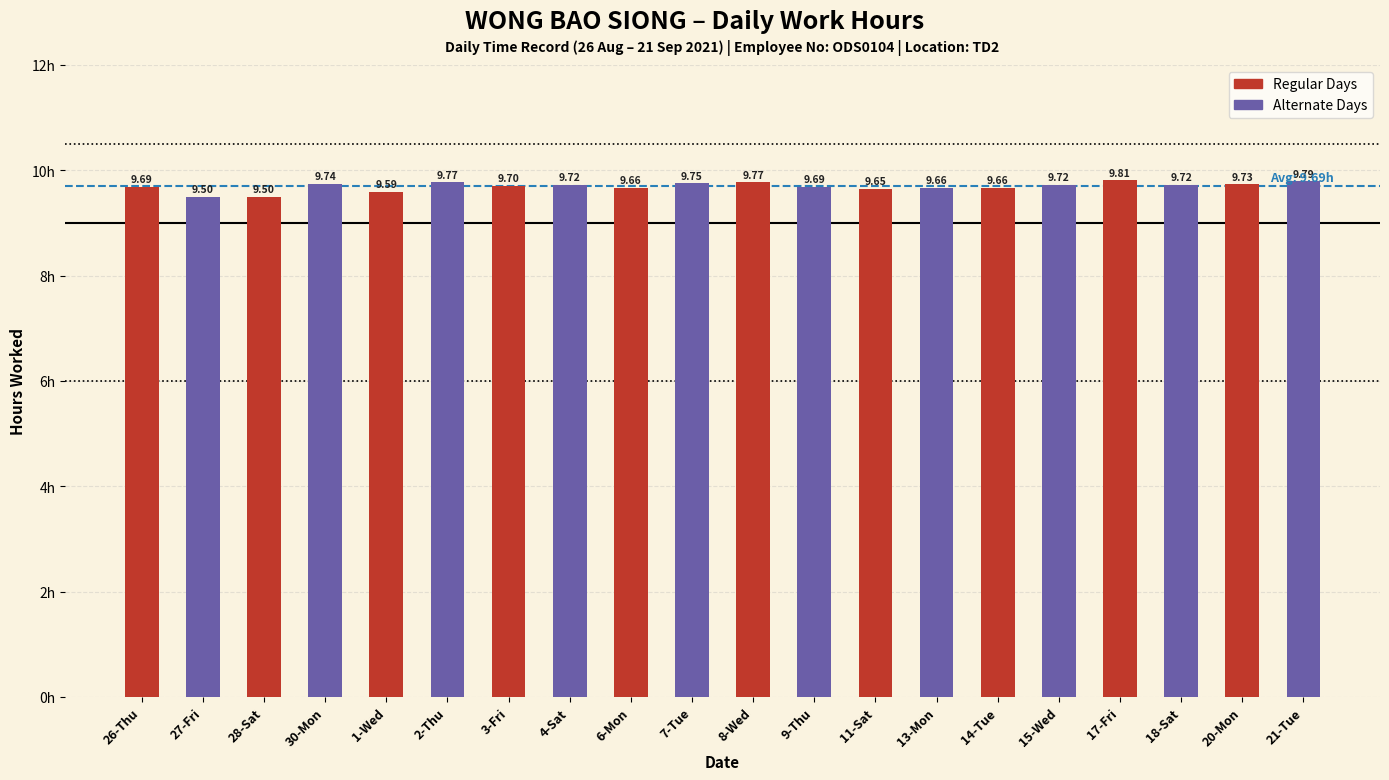

At which category is the sum across all series the highest?

17-Fri